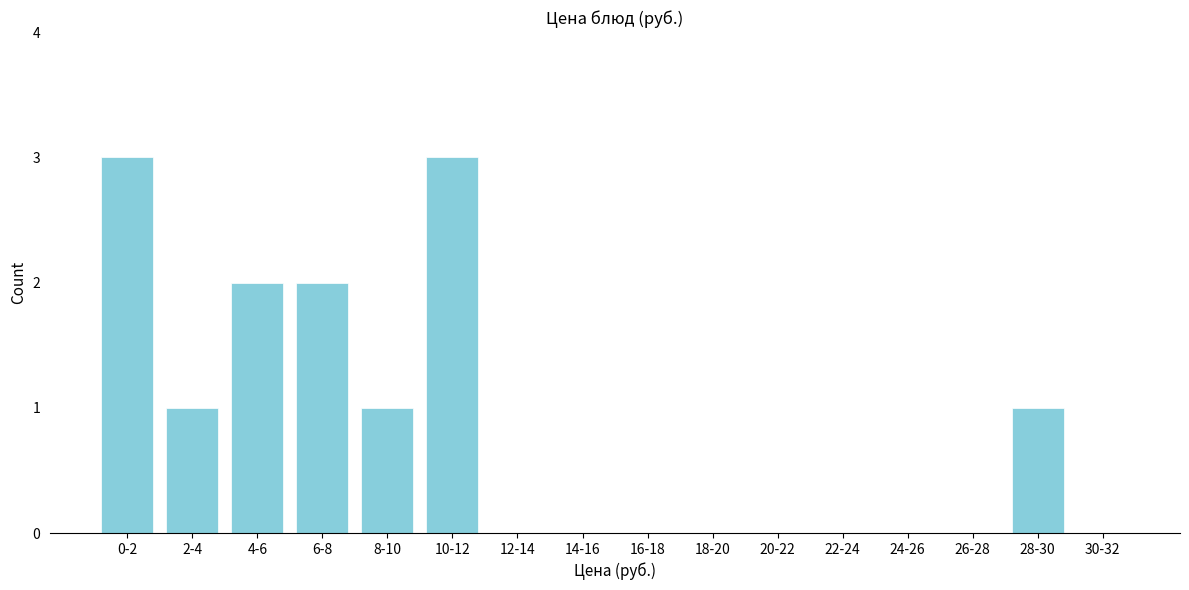

Reading left to right, list all the values displayed in this chart.

0-2=3	2-4=1	4-6=2	6-8=2	8-10=1	10-12=3	12-14=0	14-16=0	16-18=0	18-20=0	20-22=0	22-24=0	24-26=0	26-28=0	28-30=1	30-32=0